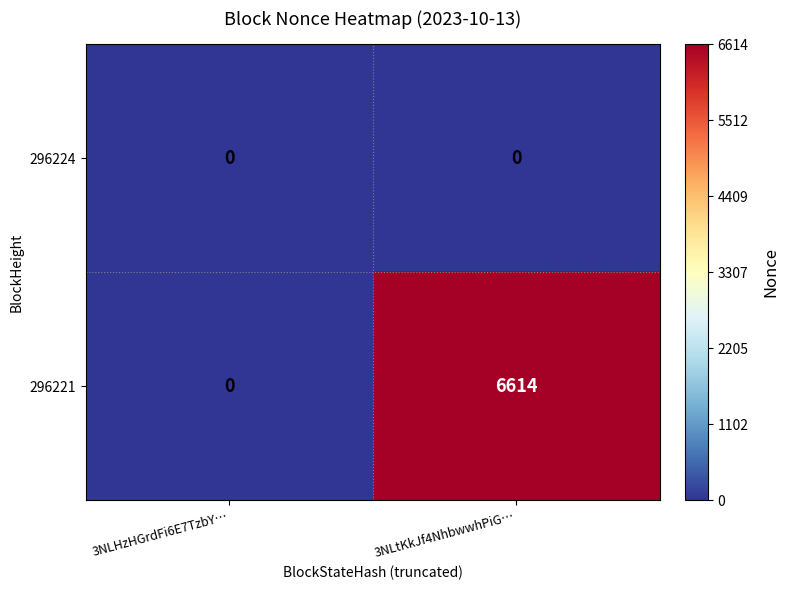

What is the total value across all series at 3NLtKkJf4NhbwwhPiG…?

6614